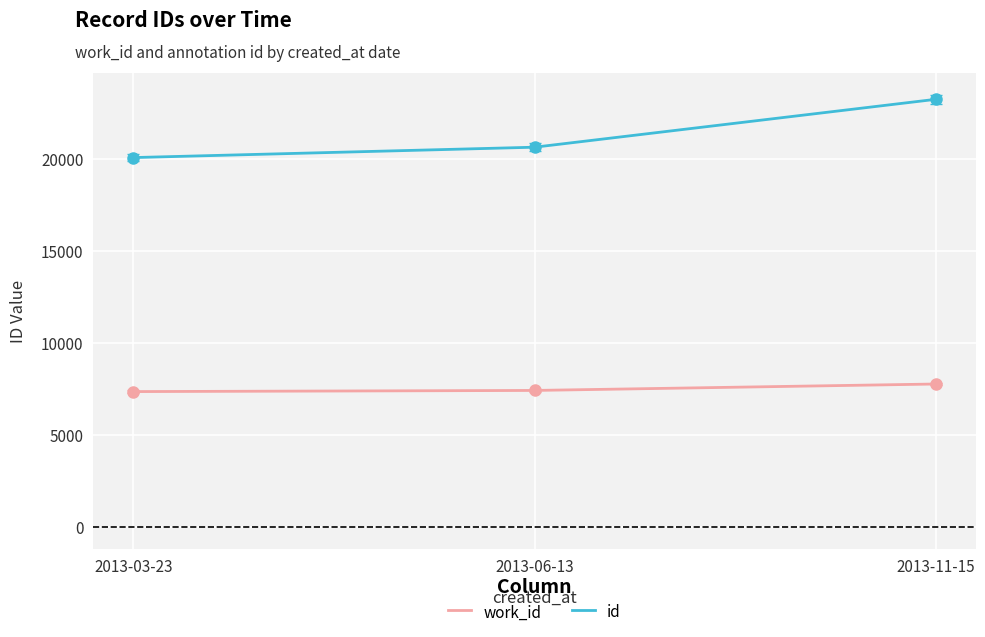

What is the difference between the id values at 2013-06-13 and 2013-11-15?

2597